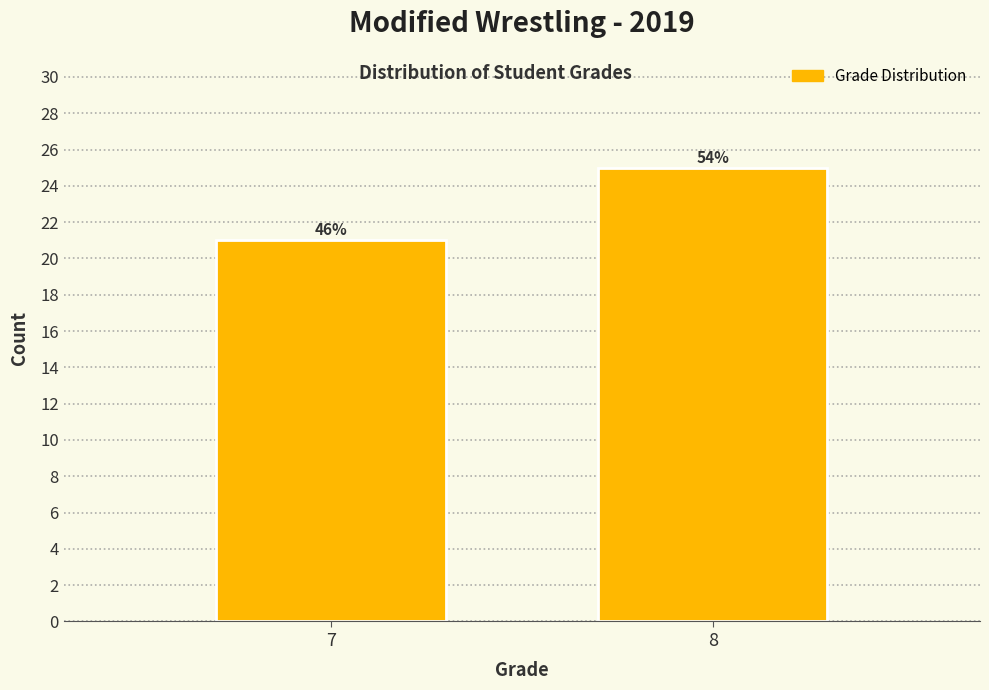

Are the bars horizontal?

No